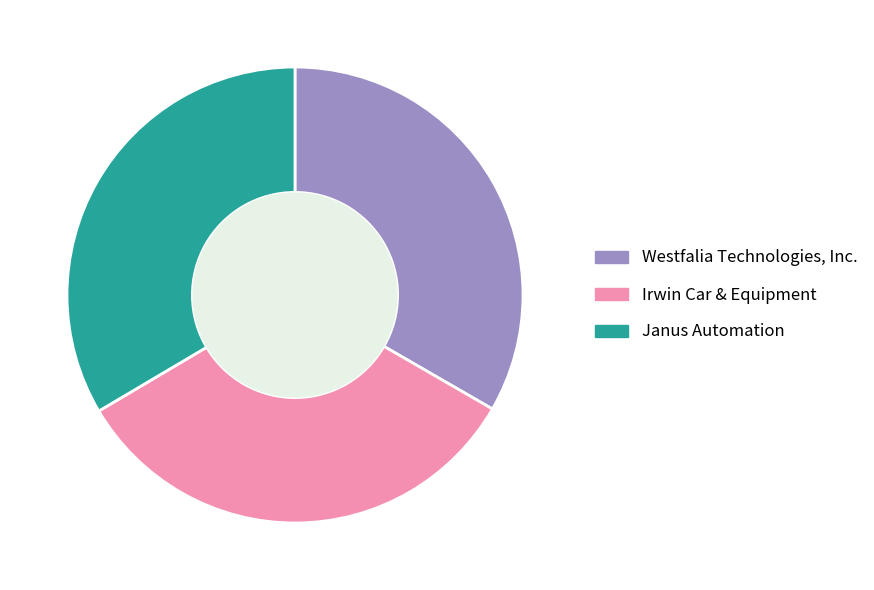

Is there any slice that represents more than half of the pie?

No